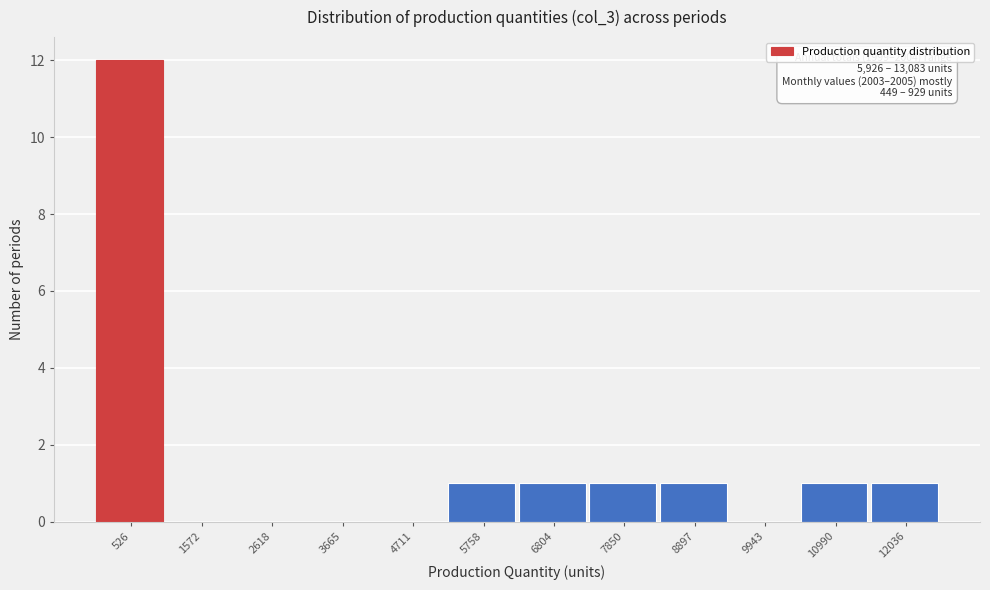

Reading left to right, extract all data points from this chart.

526=12	1572=0	2618=0	3665=0	4711=0	5758=1	6804=1	7850=1	8897=1	9943=0	10990=1	12036=1